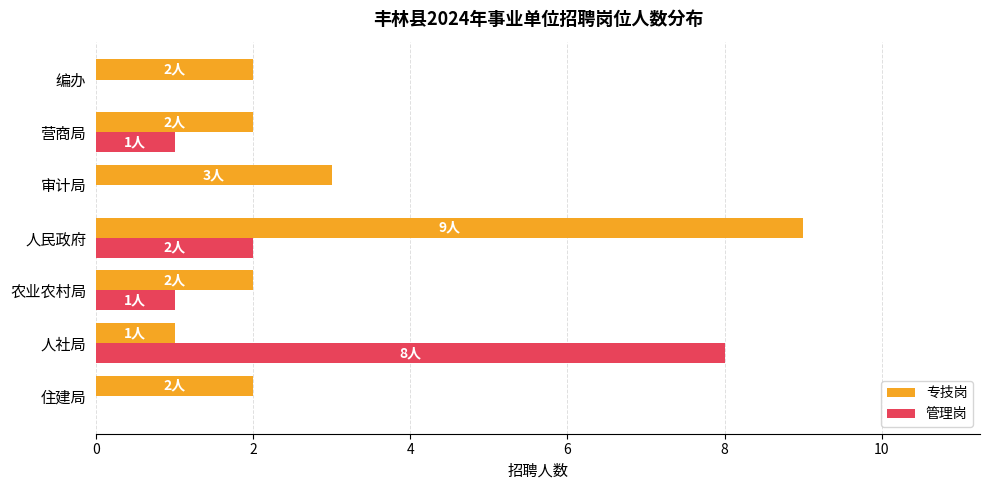

At which category is the sum across all series the highest?

人民政府